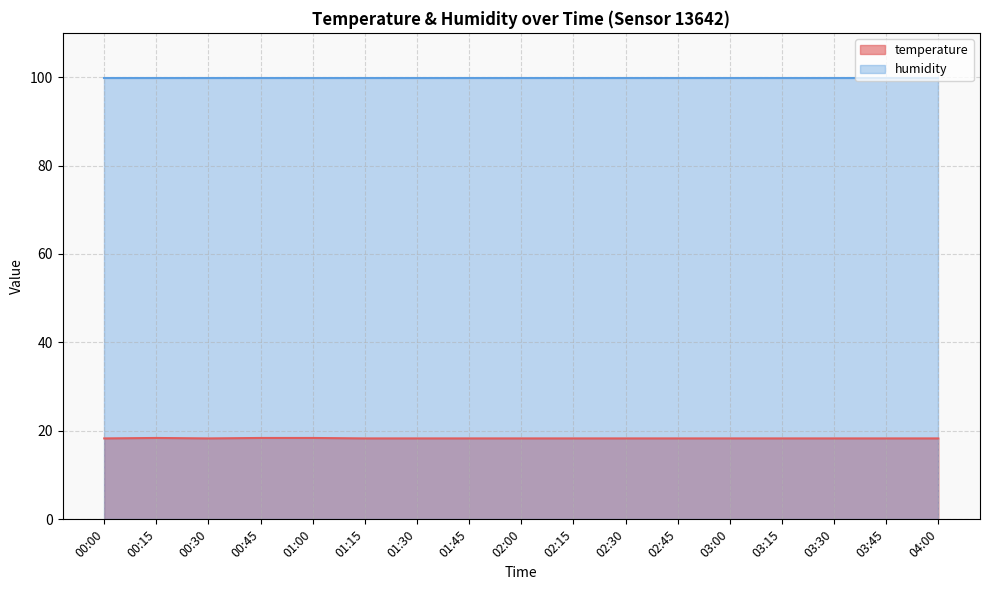

What is the maximum value shown in the chart?

99.9